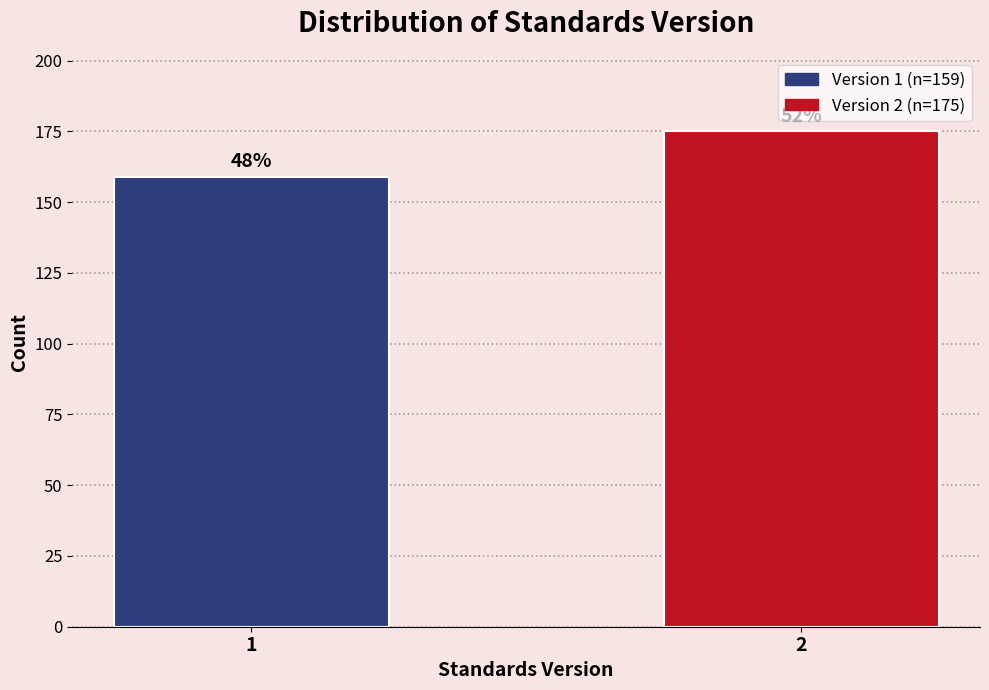

Does the chart contain any negative values?

No